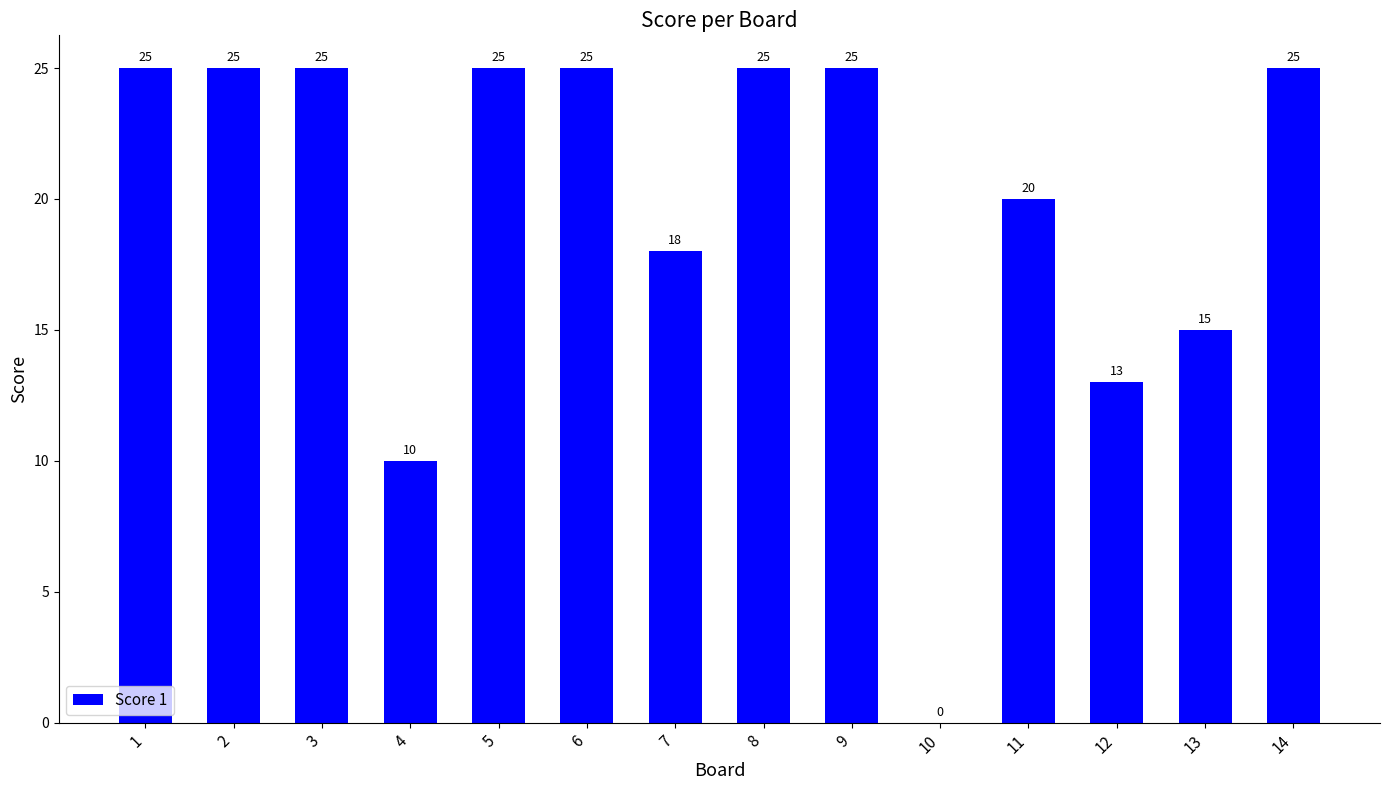

Reading right to left, list all the values displayed in this chart.

25	15	13	20	0	25	25	18	25	25	10	25	25	25